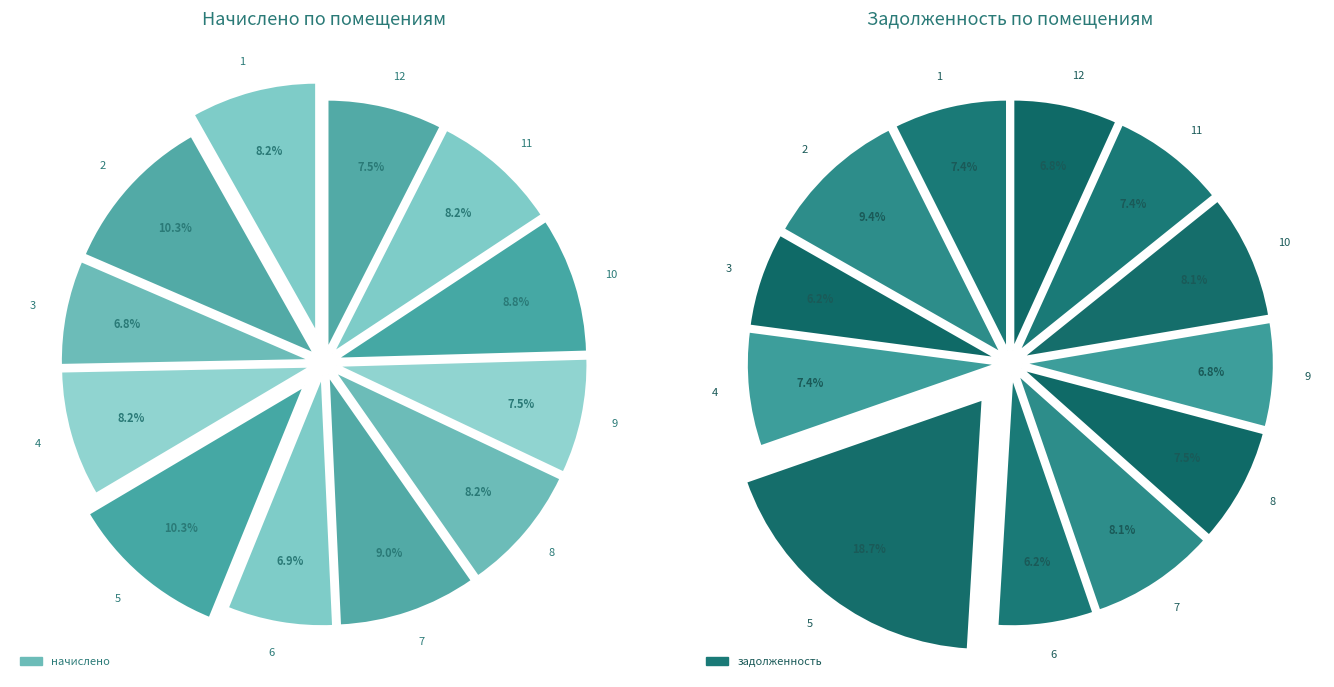

Does 6 represent more than half of the total?

No